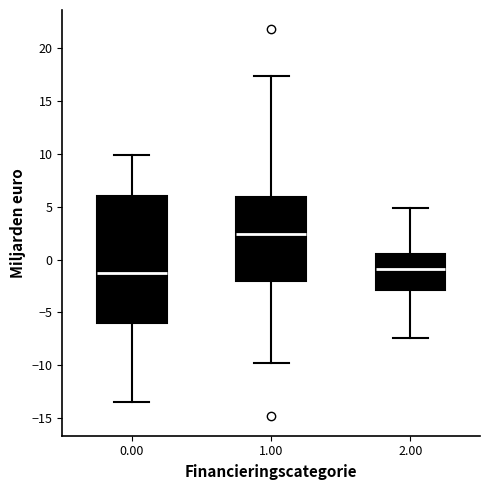

Where is the lower edge of the box at x = 0.00 on the y-axis? The values are not printed on the chart, so give them approximately, as read against the axis.

-6.0